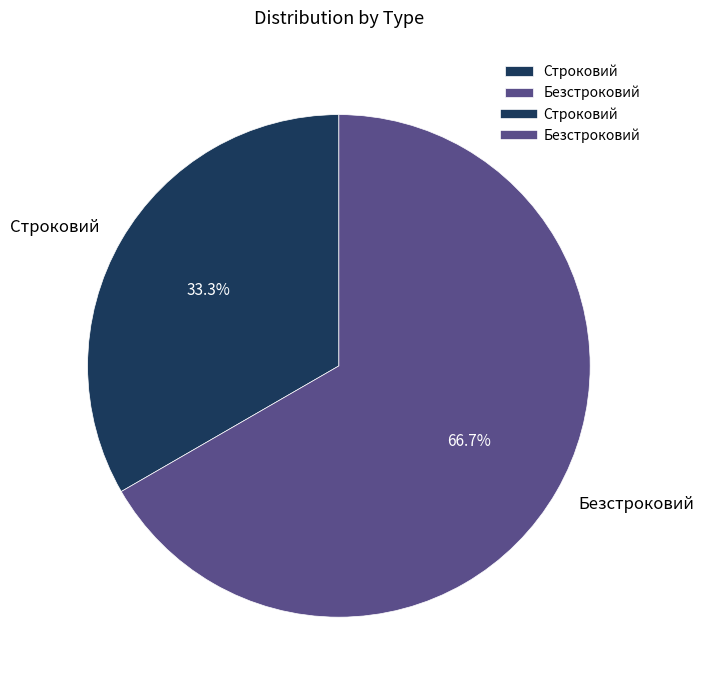

What percentage is the Строковий slice, to the nearest percent?

33%